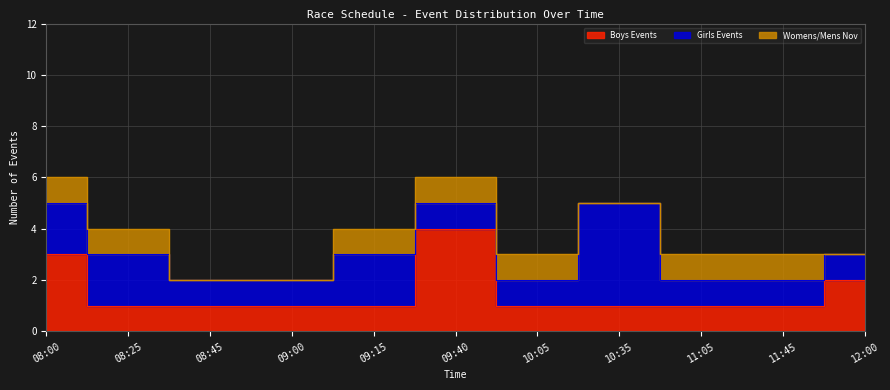

True or false: Boys Events has a value of 1 at 08:45.

False